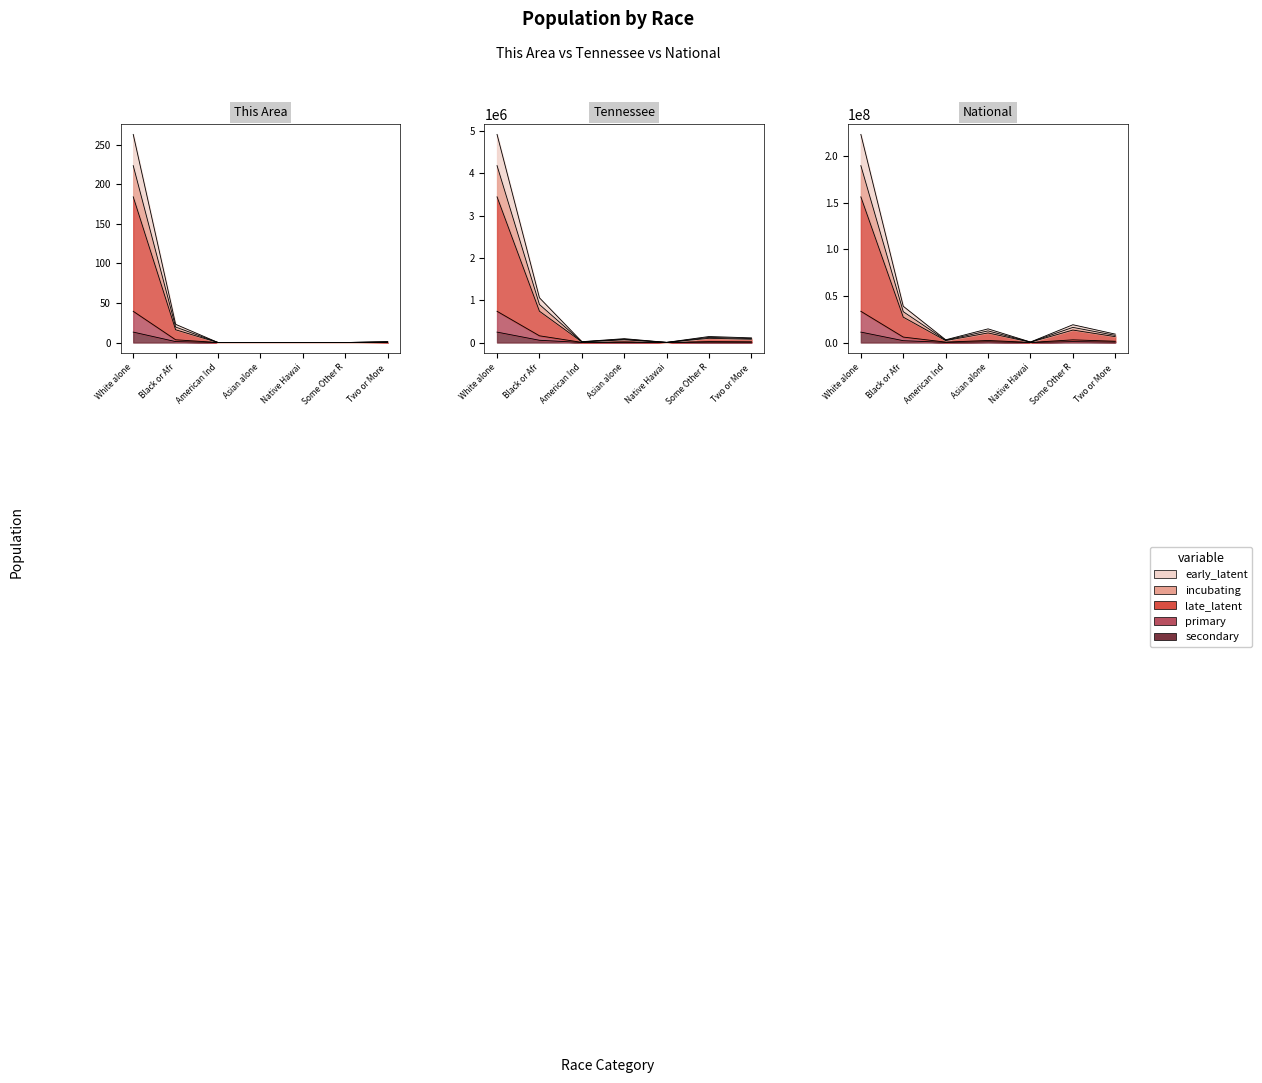

What value does the This Area series have at White alone?

13.2